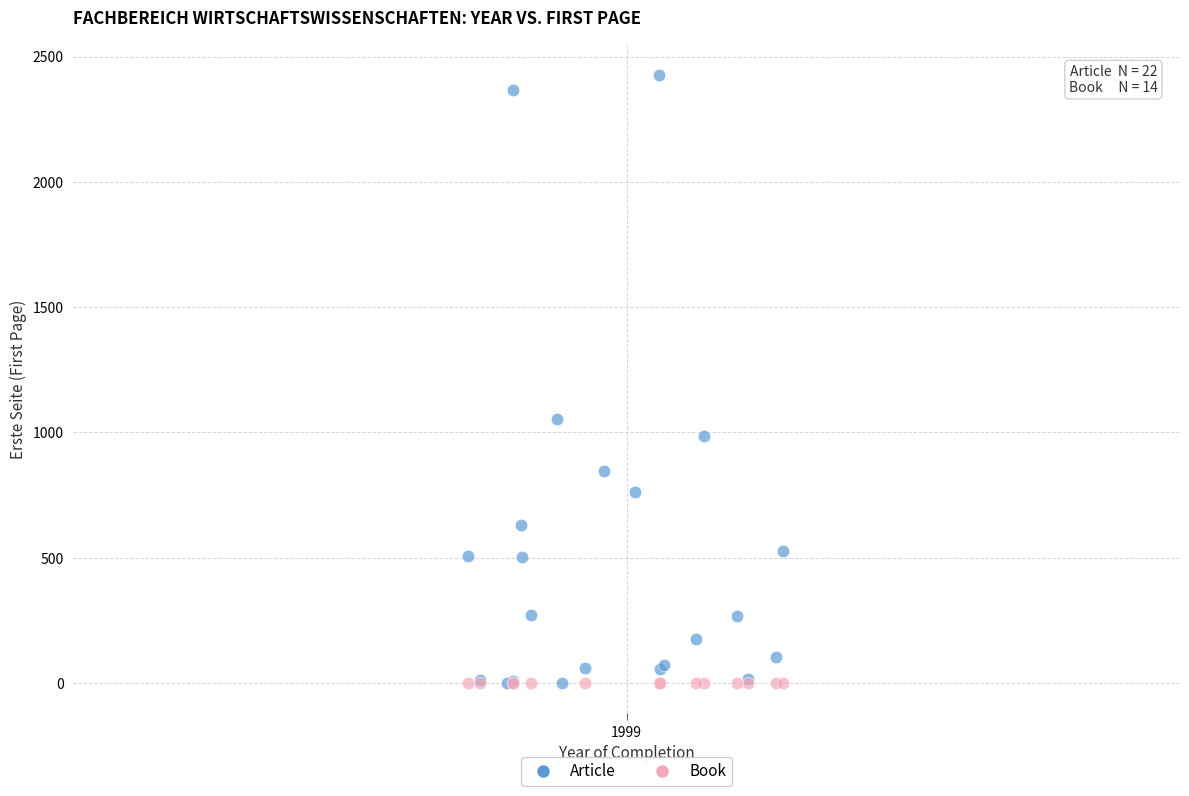

Which series reaches the maximum Y coordinate?

Article